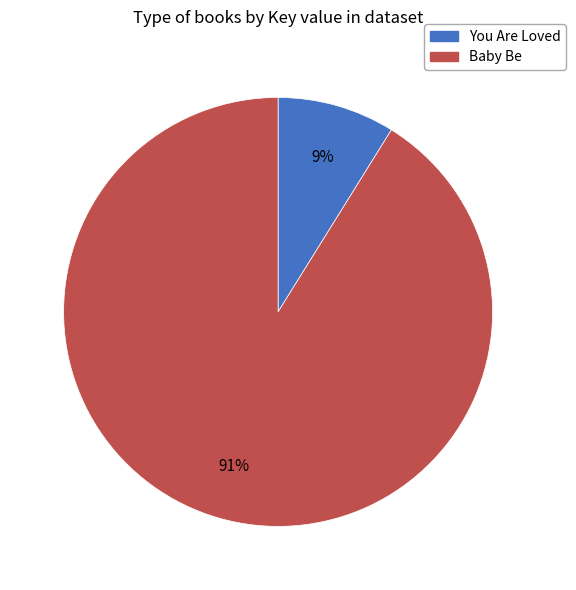

Which has a higher value, You Are Loved or Baby Be?

Baby Be